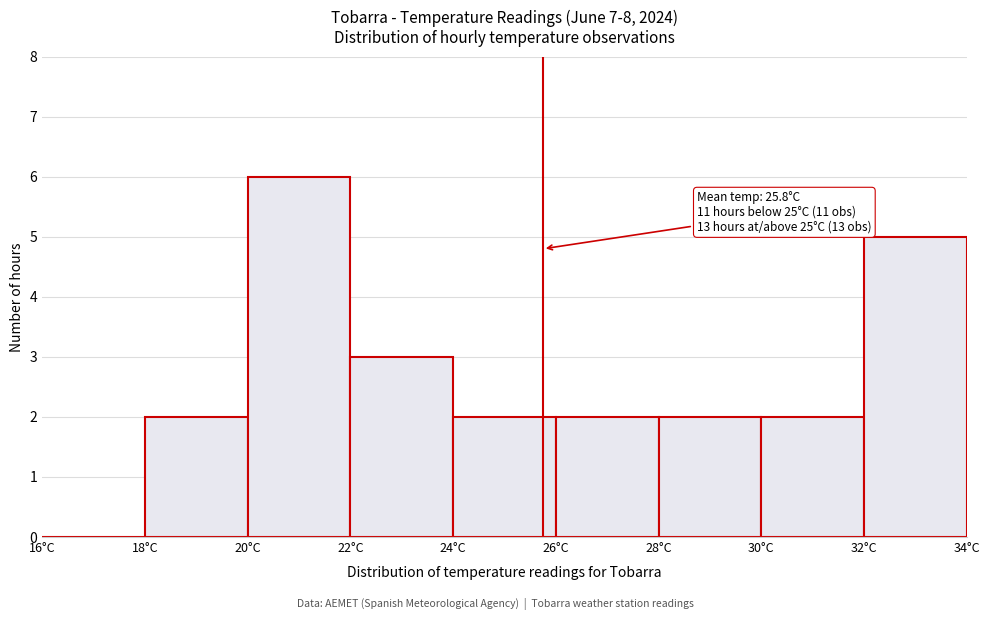

Which range on the x-axis has the tallest bar?

20 to 22